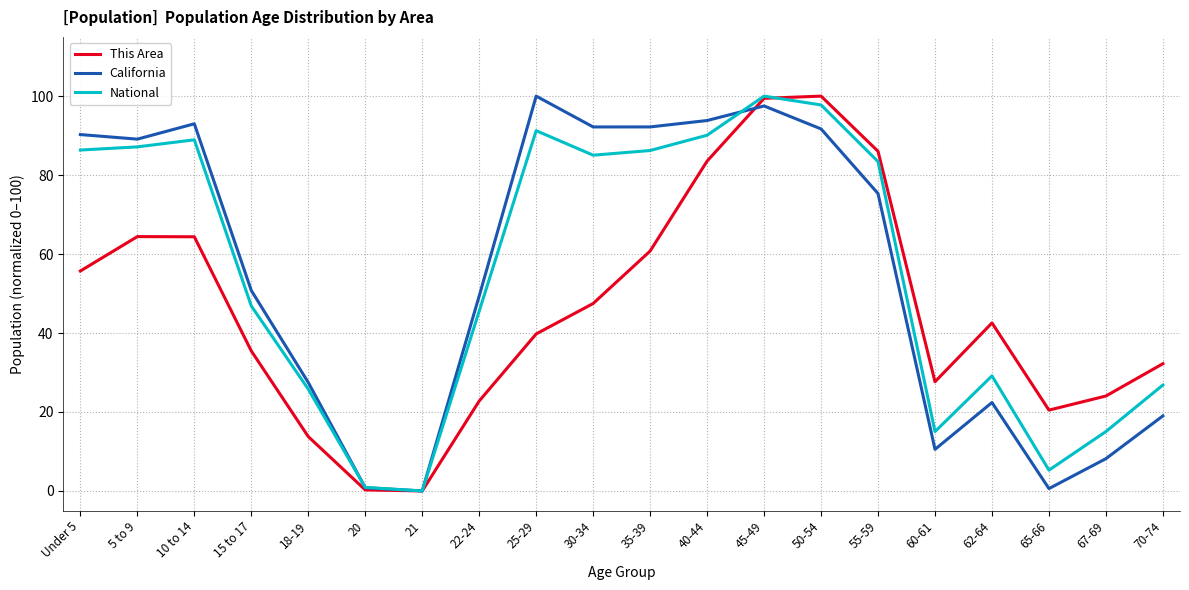

What is the spread (max minus min) of values at 22-24?

26.6